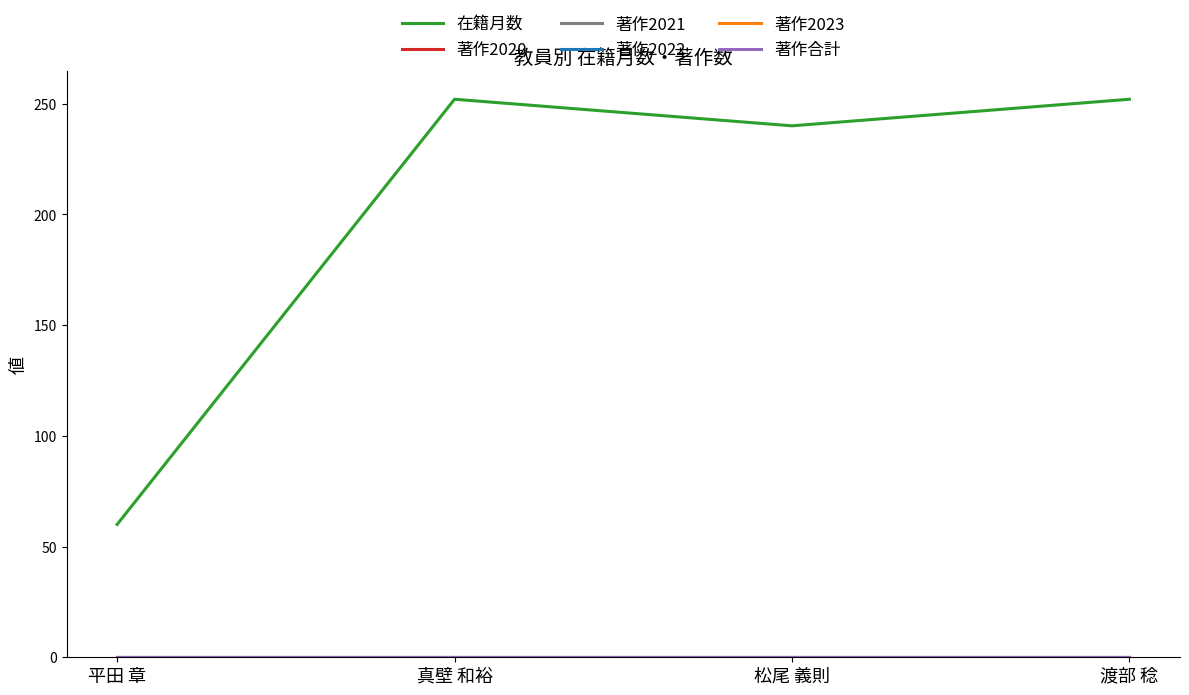

Reading left to right, transcribe all the data shown in this chart.

在籍月数: 平田 章=60	真壁 和裕=252	松尾 義則=240	渡部 稔=252
著作2020: 平田 章=0	真壁 和裕=0	松尾 義則=0	渡部 稔=0
著作2021: 平田 章=0	真壁 和裕=0	松尾 義則=0	渡部 稔=0
著作2022: 平田 章=0	真壁 和裕=0	松尾 義則=0	渡部 稔=0
著作2023: 平田 章=0	真壁 和裕=0	松尾 義則=0	渡部 稔=0
著作合計: 平田 章=0	真壁 和裕=0	松尾 義則=0	渡部 稔=0